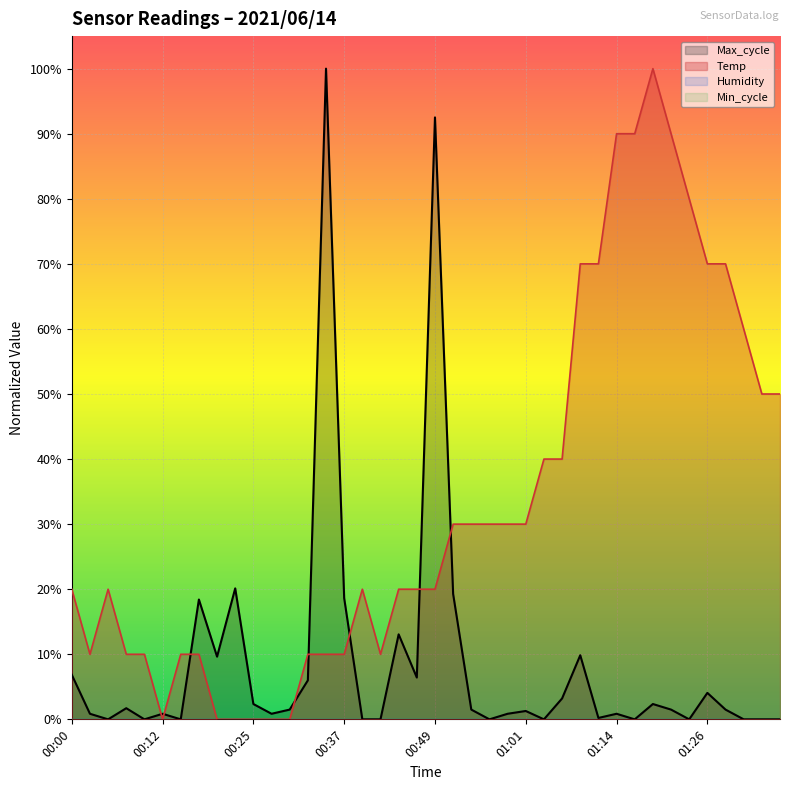

Count the number of categories in the chart.

40